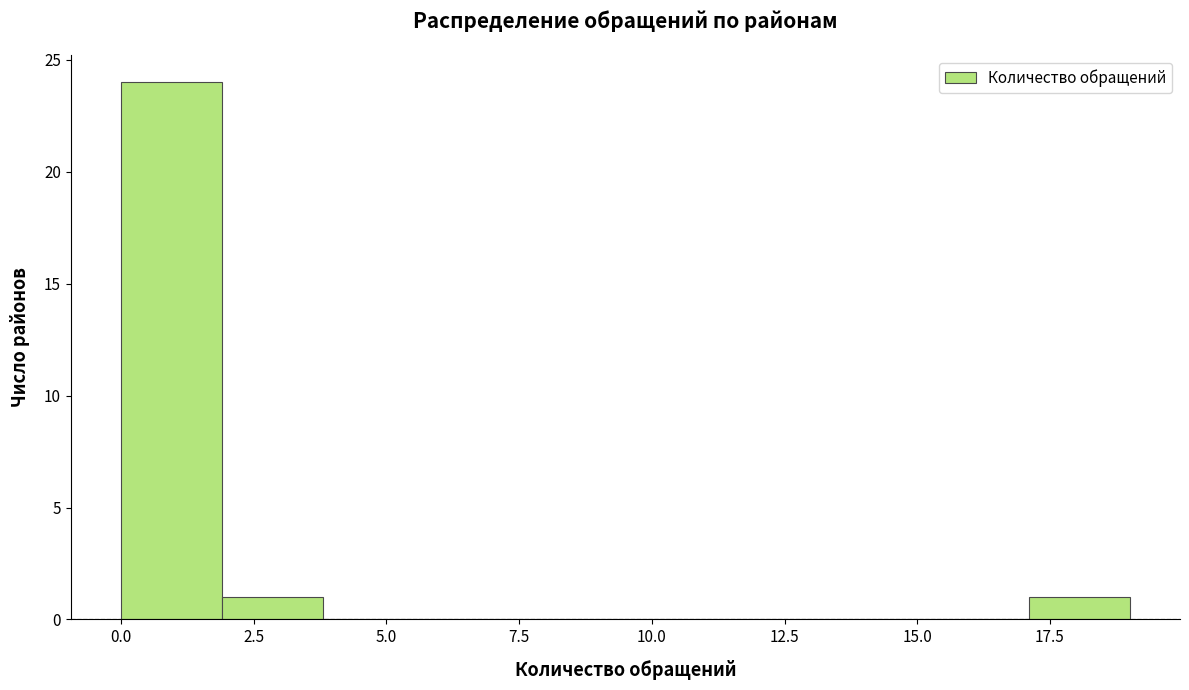

Around what value on the x-axis is the tallest bar? Give the approximate position of its centre, as read against the axis.

1.0